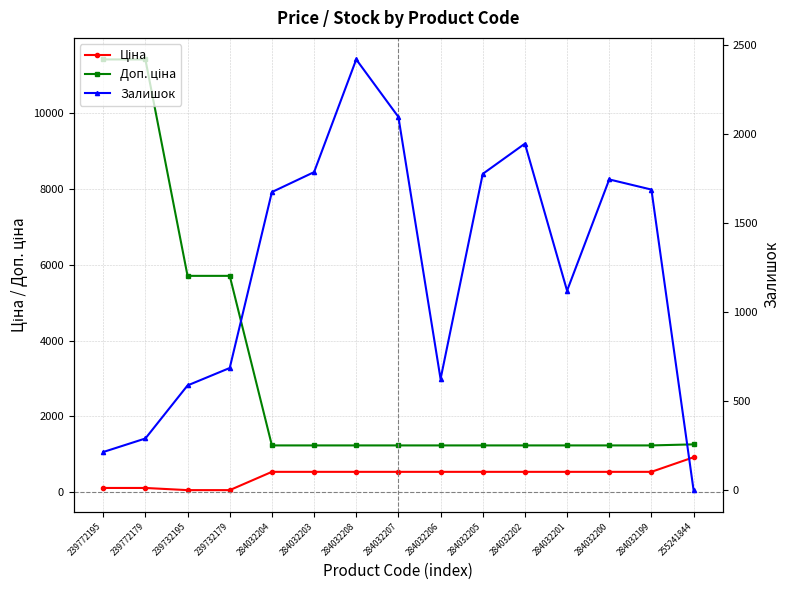

Which series changed the most between 239772179 and 255241844?

Доп. ціна